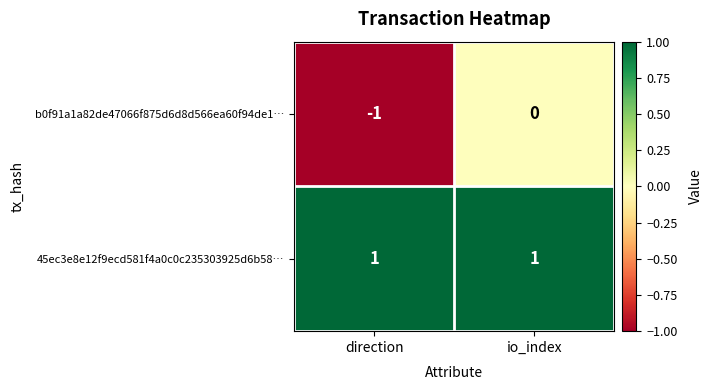

Reading right to left, transcribe all the data shown in this chart.

b0f91a1a82de47066f875d6d8d566ea60f94de1…: 0	-1
45ec3e8e12f9ecd581f4a0c0c235303925d6b58…: 1	1